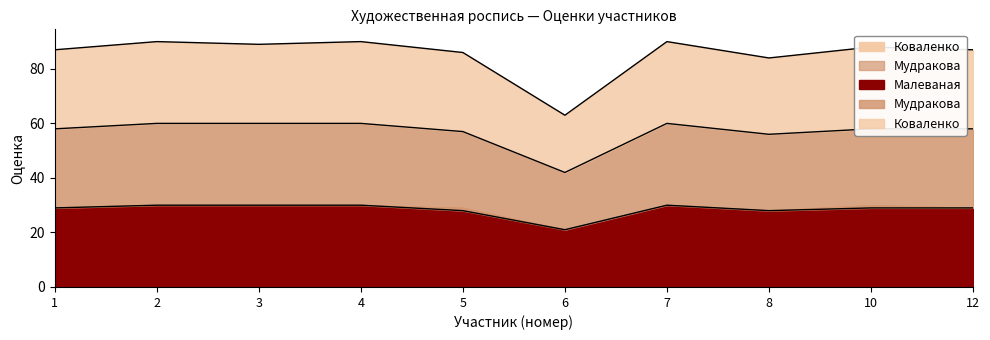

Which label corresponds to the largest value in the chart?

2